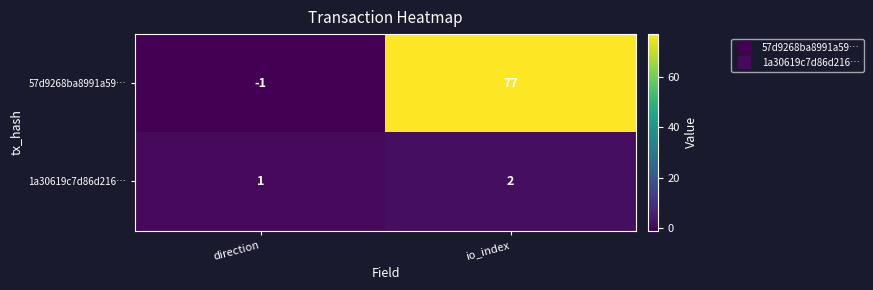

The 1a30619c7d86d216… series shows 1 at direction. True or false?

True